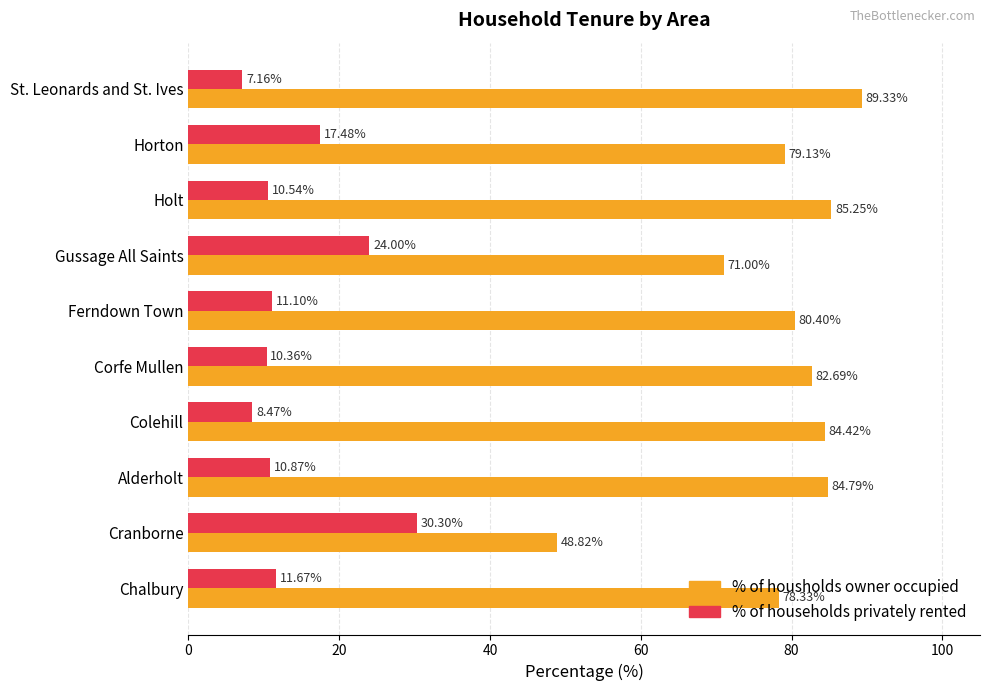

Which series has the largest range (max minus min)?

% of housholds owner occupied